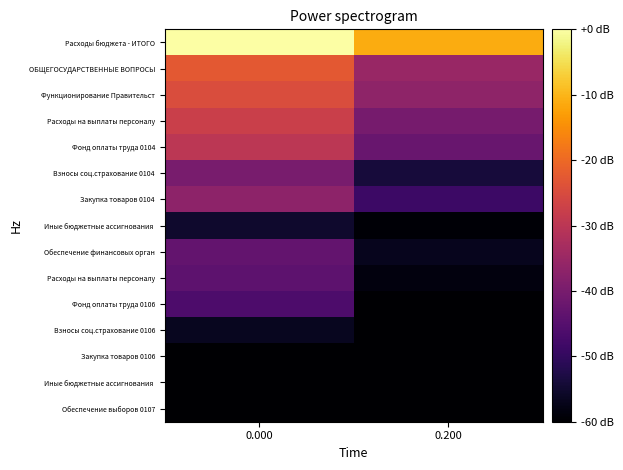

How many distinct data groups are displayed?

15